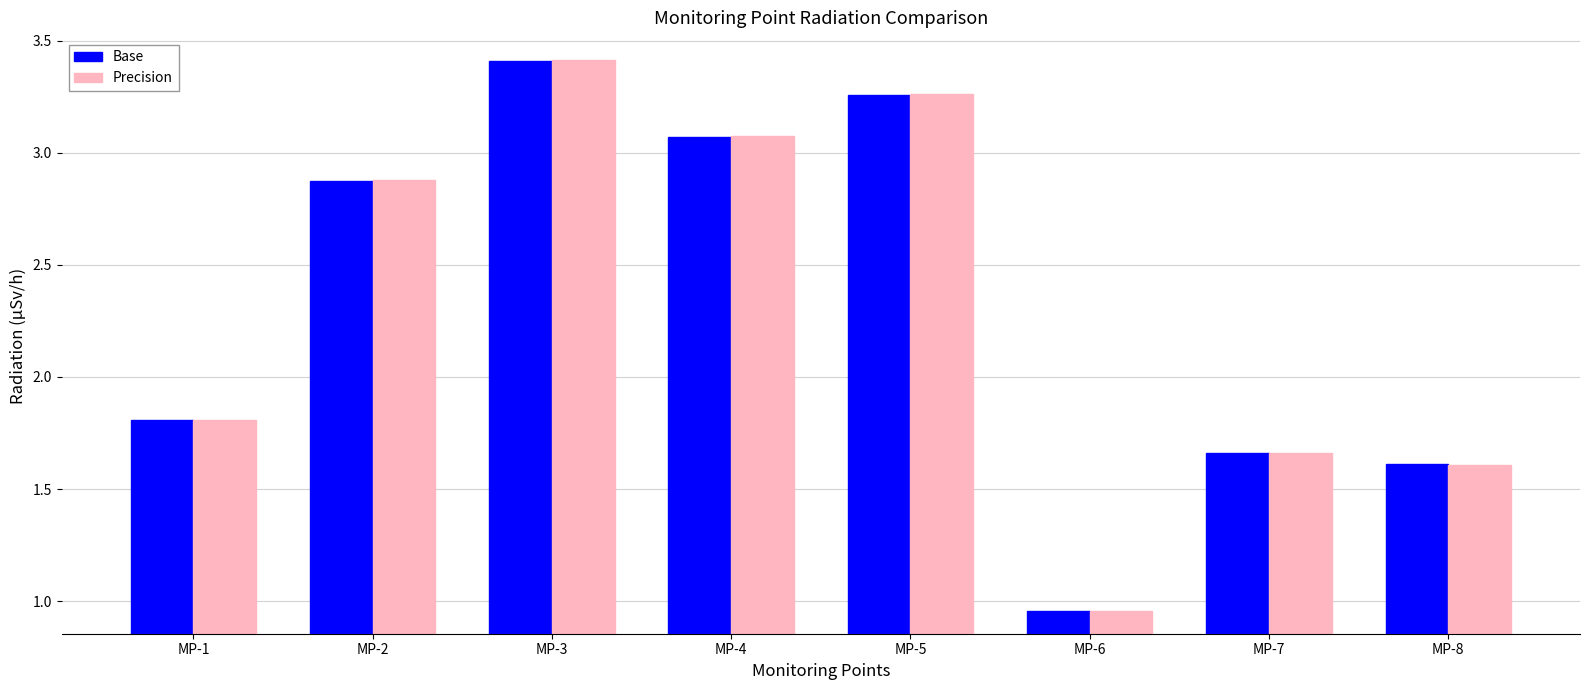

Where does the Precision series first go above 2?

MP-2